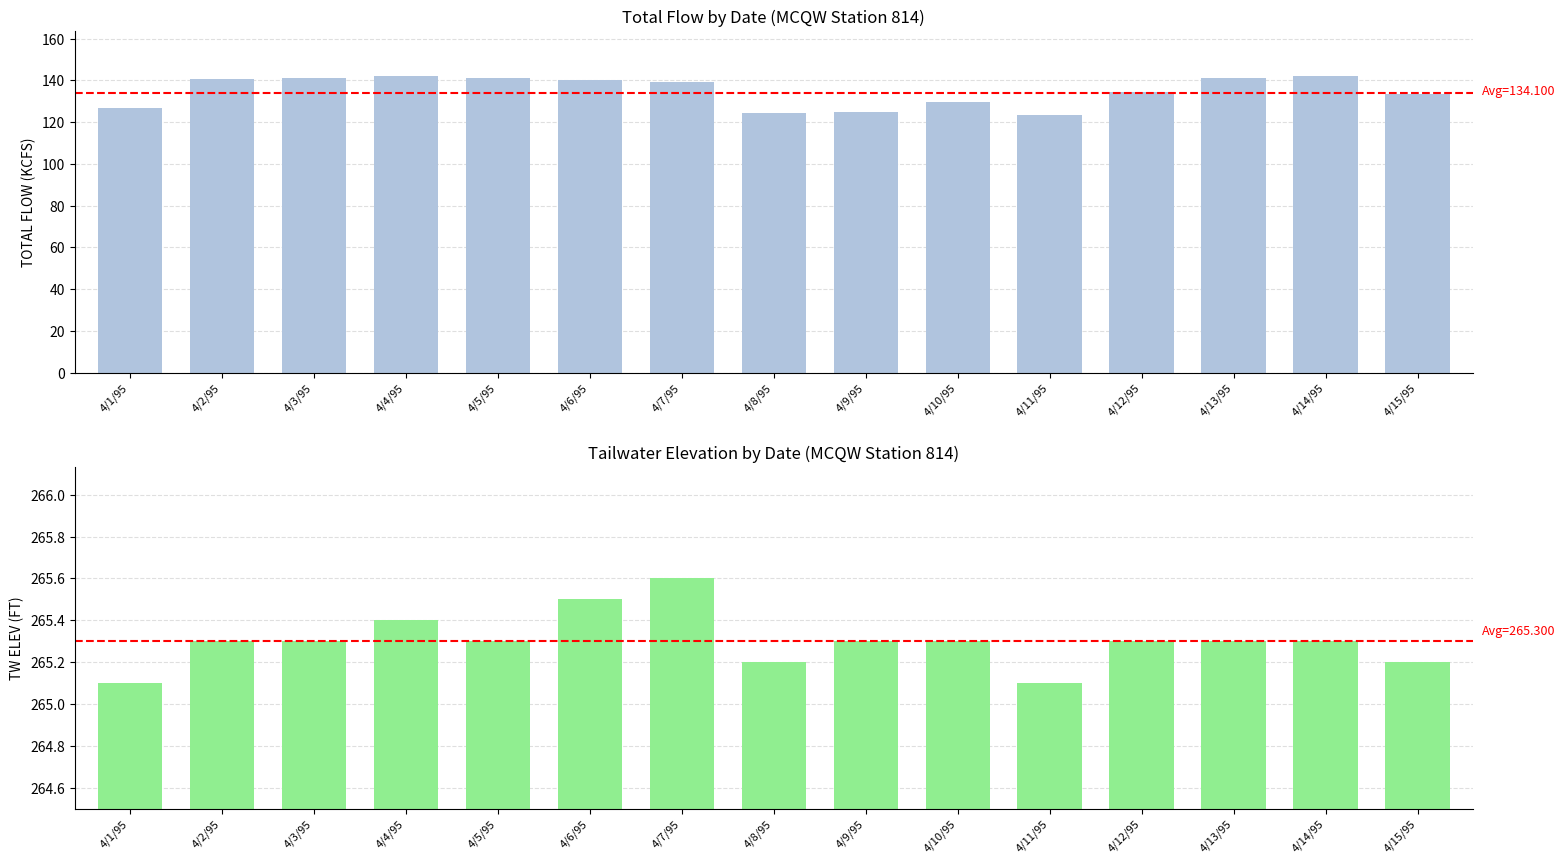

Is the value of TOTAL FLOW (KCFS) at 4/4/95 greater than the value of TW ELEV (FT) at 4/5/95?

No